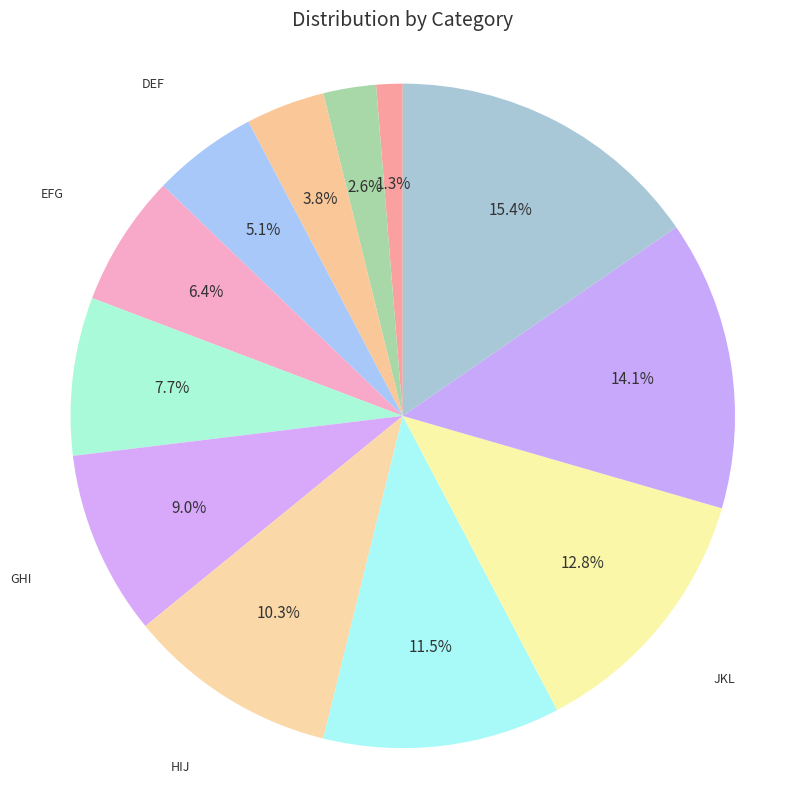

Count the number of slices in the pie.

12